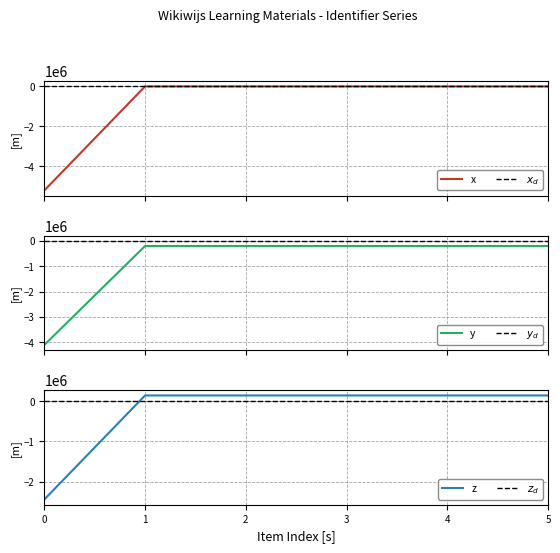

Reading left to right, what are all the values shown in this chart?

x: -5199292.2	-12.2	-5.2	-3.2	-1.2	21.8
$x_d$: 0.0	0.0	0.0	0.0	0.0	0.0
y: -4099469.2	-200009.2	-200003.9	-200002.4	-200000.9	-199983.7
$y_d$: 0.0	0.0	0.0	0.0	0.0	0.0
z: -2449646.1	149993.9	149997.4	149998.4	149999.4	150010.9
$z_d$: 0.0	0.0	0.0	0.0	0.0	0.0